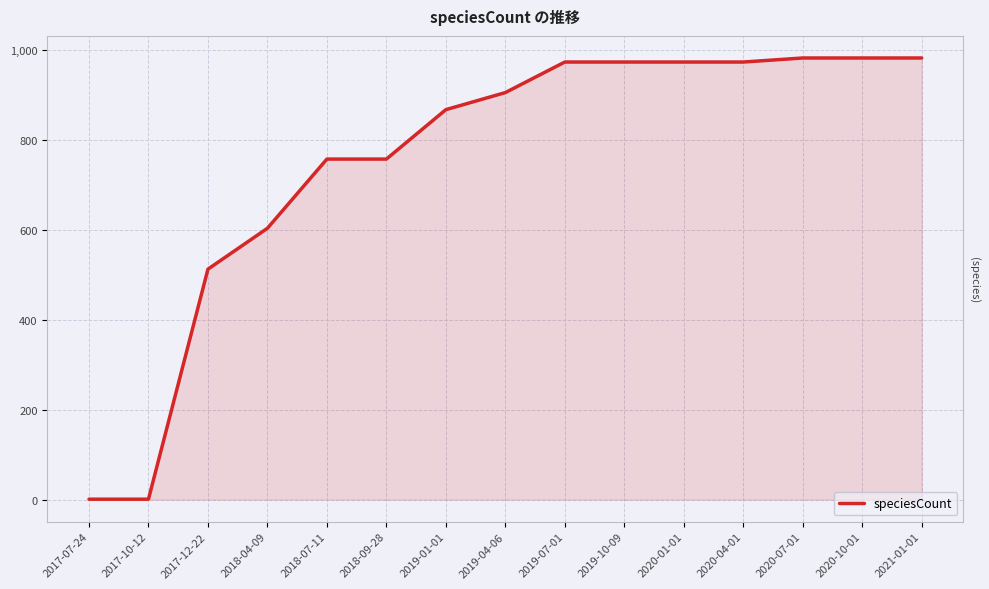

The value at 2020-04-01 is 222. True or false?

False